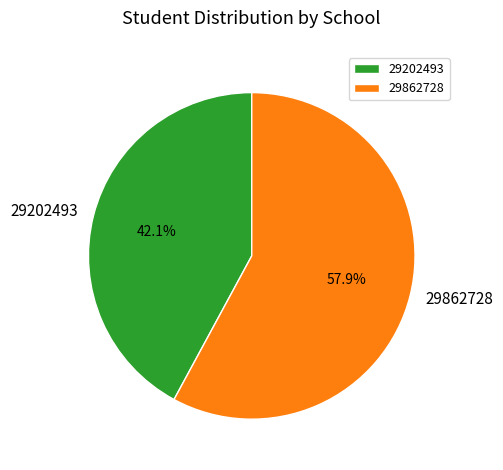

Combined, what portion of the pie is 29202493 and 29862728?

100.0%